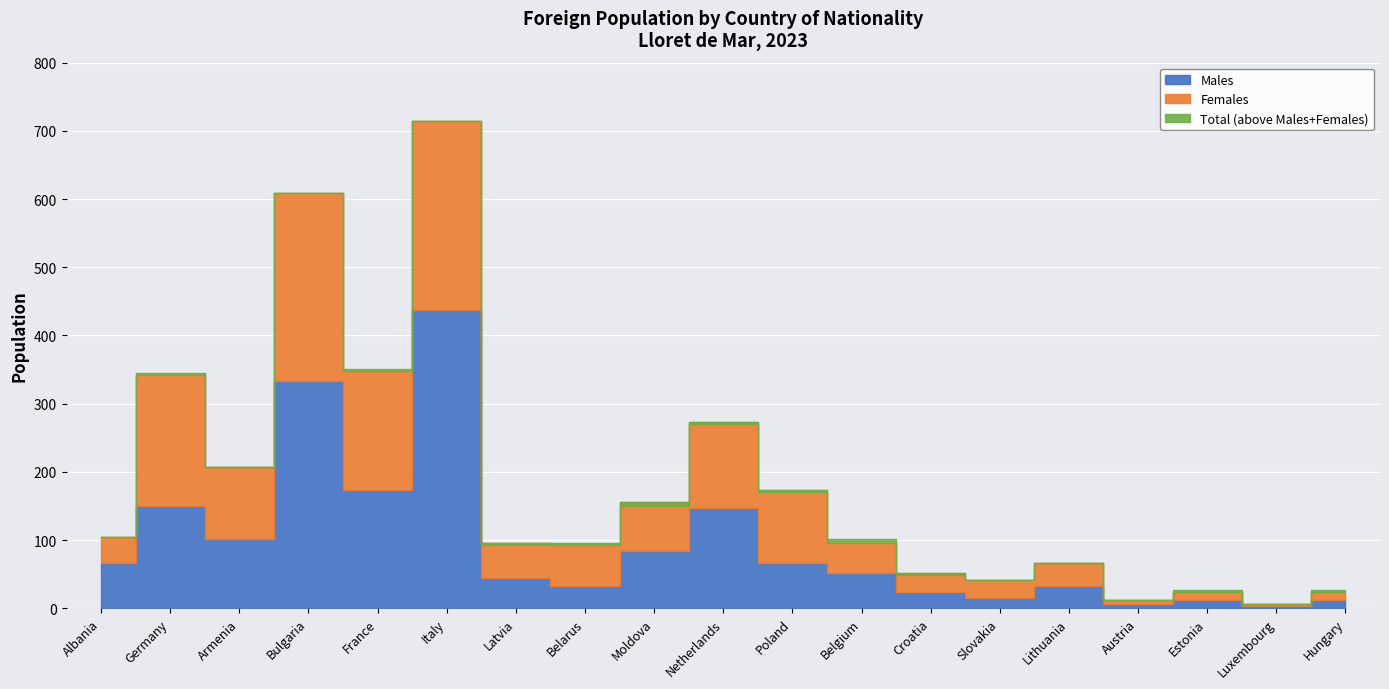

Is it true that Females equals 10 at Albania?

False